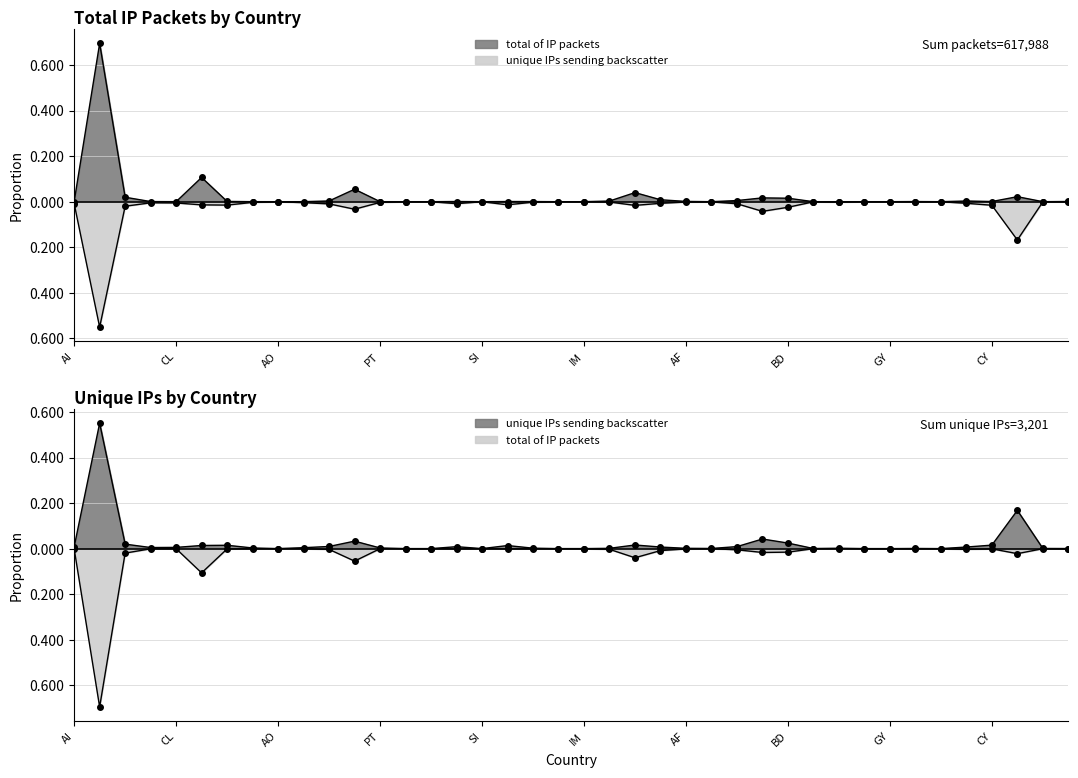

Reading left to right, list all the values displayed in this chart.

total of IP packets: 0.0	0.7	0.0	0.0	0.0	0.1	0.0	0.0	0.0	0.0	0.0	0.1	0.0	0.0	0.0	0.0	0.0	0.0	0.0	0.0	0.0	0.0	0.0	0.0	0.0	0.0	0.0	0.0	0.0	0.0	0.0	0.0	0.0	0.0	0.0	0.0	0.0	0.0	0.0	0.0
unique IPs sending backscatter: -0.0	-0.6	-0.0	-0.0	-0.0	-0.0	-0.0	-0.0	-0.0	-0.0	-0.0	-0.0	-0.0	-0.0	-0.0	-0.0	-0.0	-0.0	-0.0	-0.0	-0.0	-0.0	-0.0	-0.0	-0.0	-0.0	-0.0	-0.0	-0.0	-0.0	-0.0	-0.0	-0.0	-0.0	-0.0	-0.0	-0.0	-0.2	-0.0	-0.0